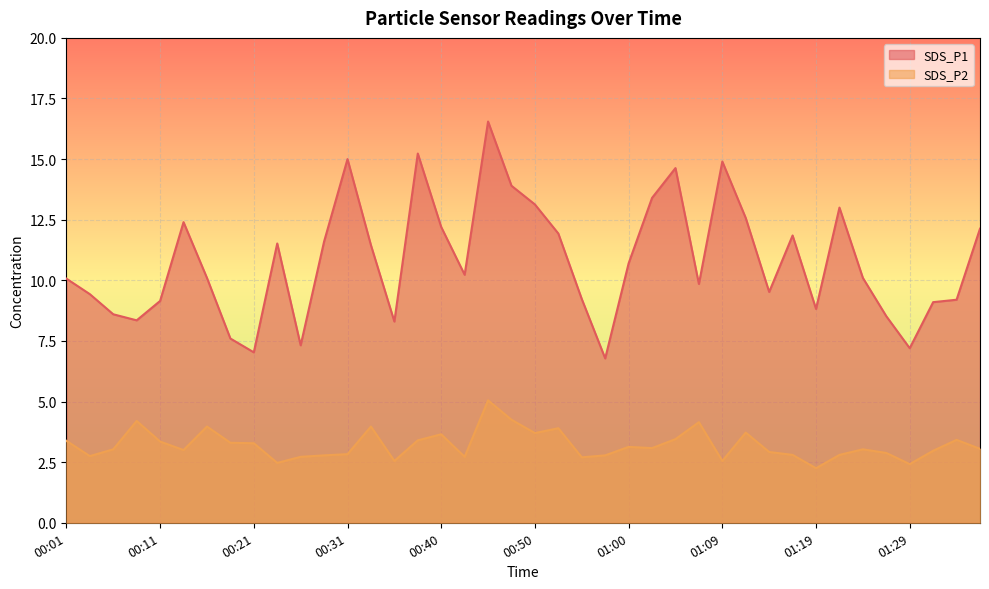

True or false: SDS_P2 has more than 0 points higher than both neighbors.

True